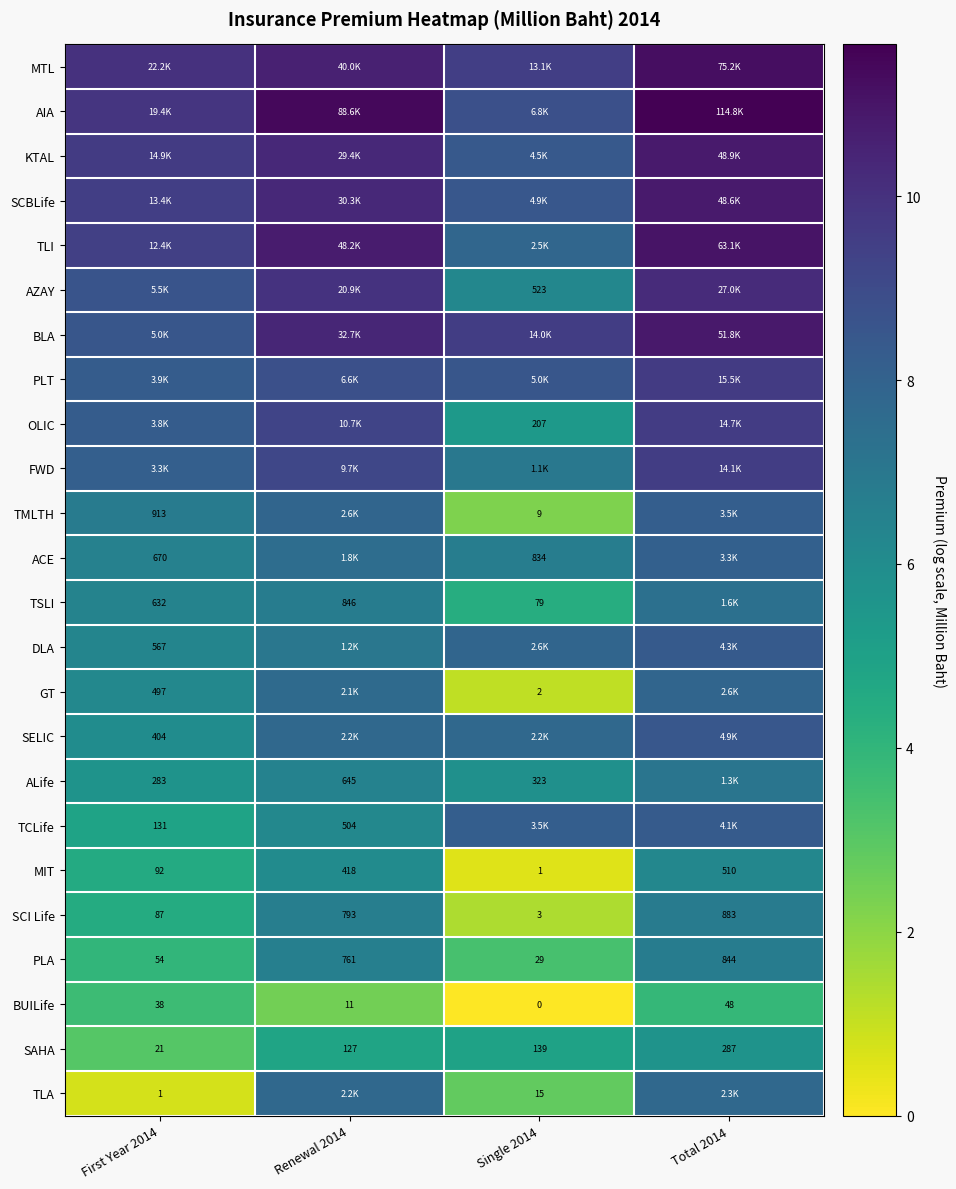

Rank the categories by FWD value from lowest to highest.

Single 2014, First Year 2014, Renewal 2014, Total 2014